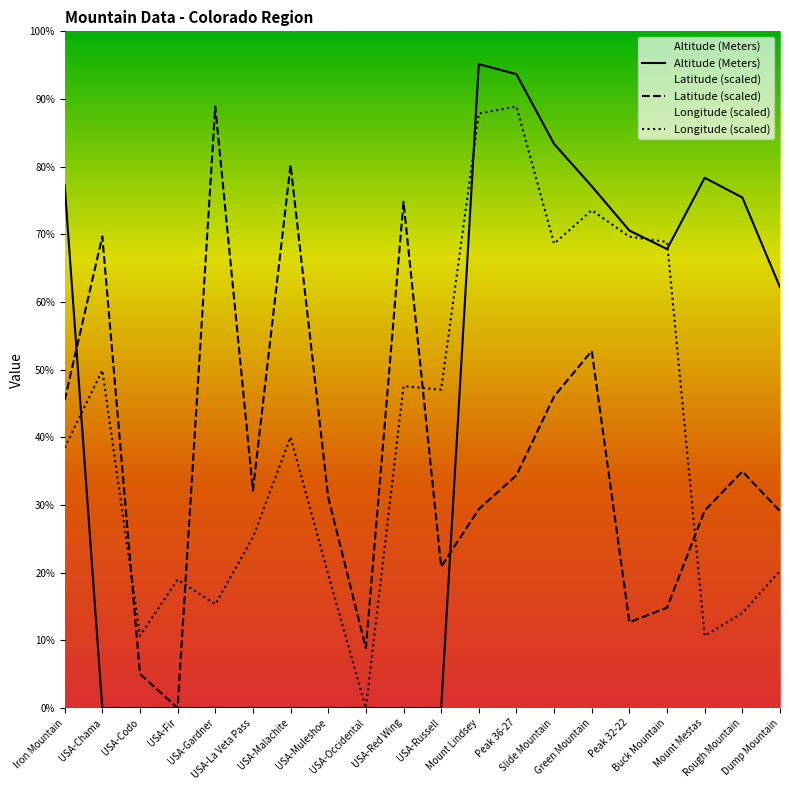

What is the label of the 19th point from the right?

USA-Chama